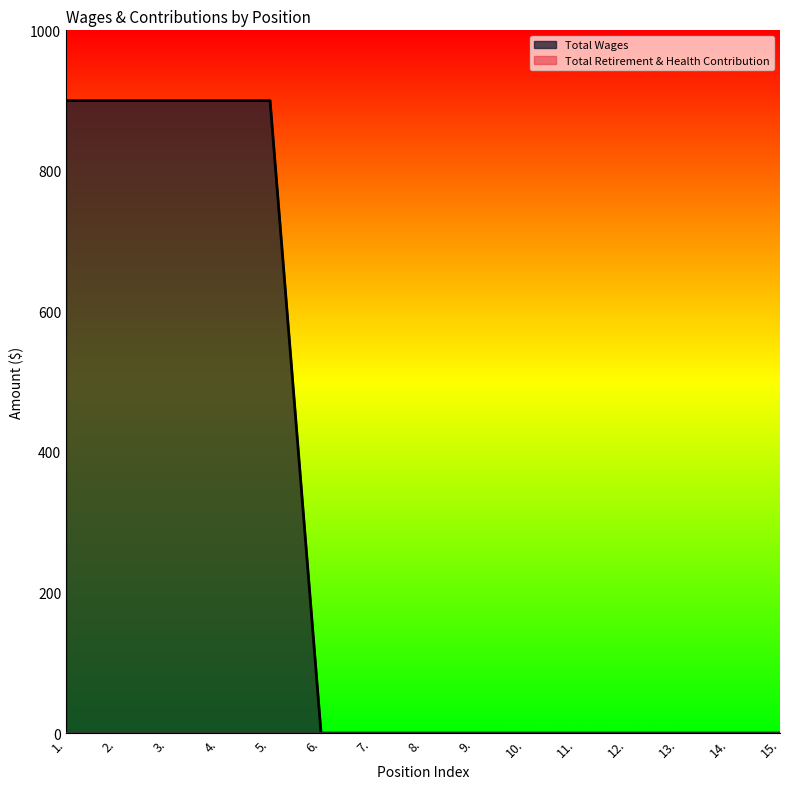

What is the difference between the maximum and minimum values?

900